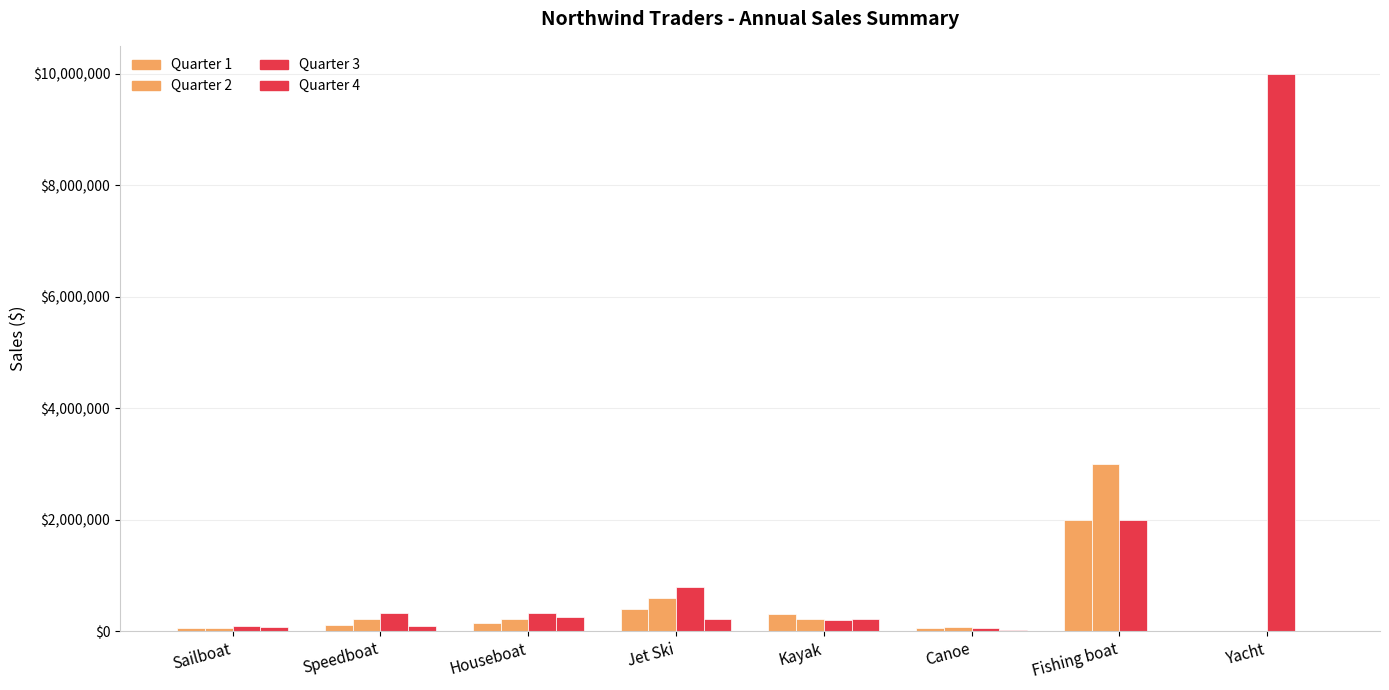

Where does the Quarter 1 series first go above 150000?

Jet Ski